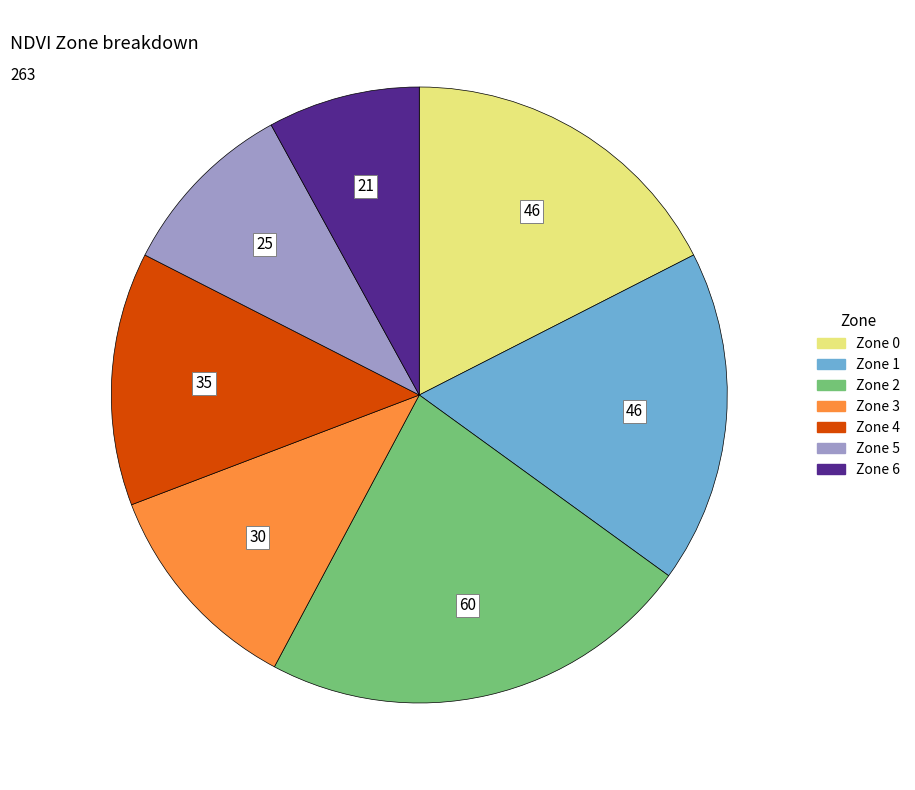

Is the sum of Zone 5 and Zone 1 greater than half?

No